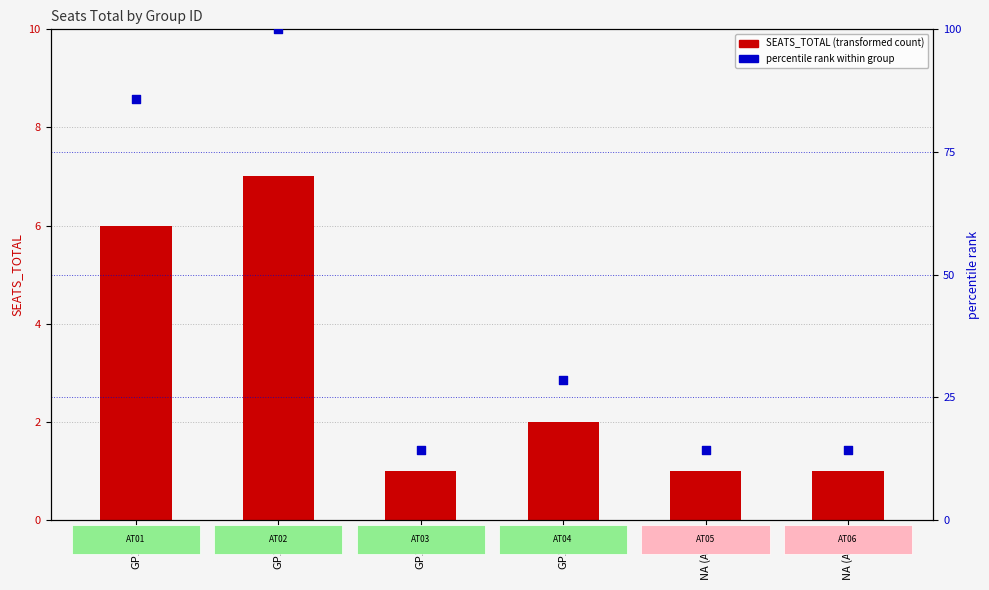

Is the value of SEATS_TOTAL at GP1102 greater than the value of percentile rank at NA (AT05)?

No